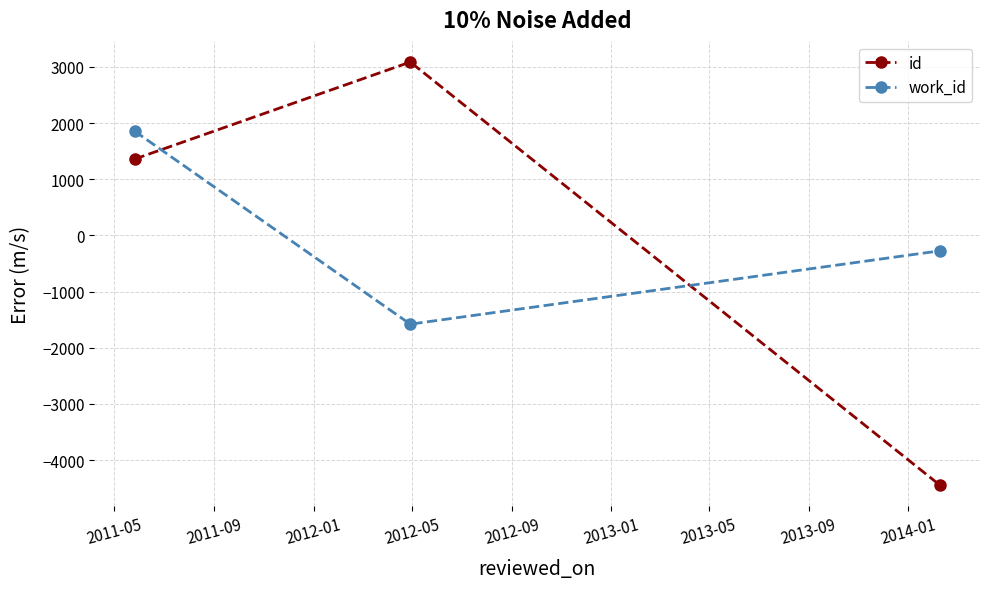

Rank the series by their maximum value, from lowest to highest.

work_id, id